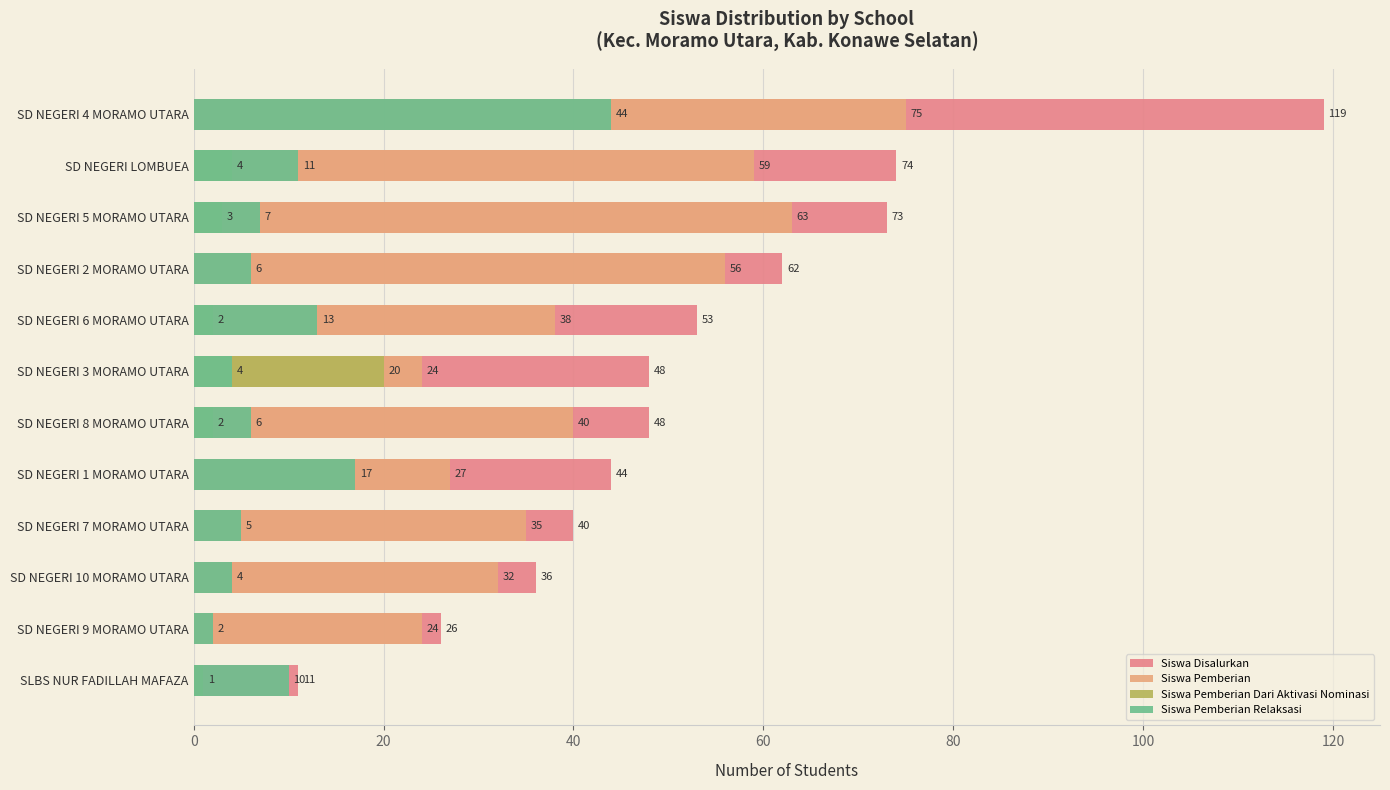

List the series in order of their overall mean, highest first.

Siswa Disalurkan, Siswa Pemberian, Siswa Pemberian Relaksasi, Siswa Pemberian Dari Aktivasi Nominasi